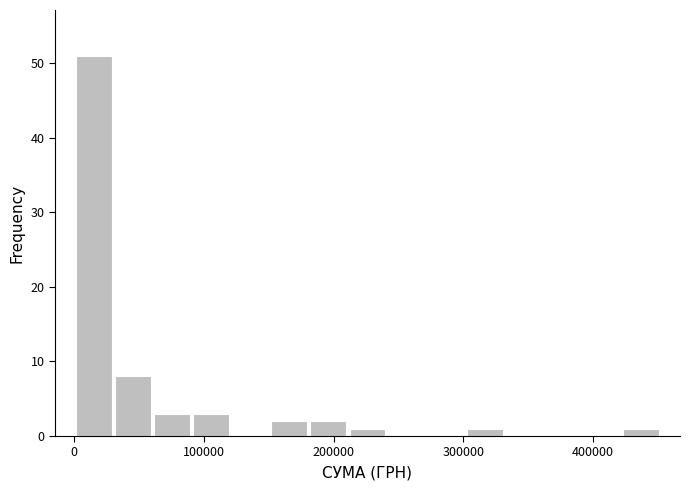

Read against the x-axis, roughly where is the centre of the tallest bar?

20000